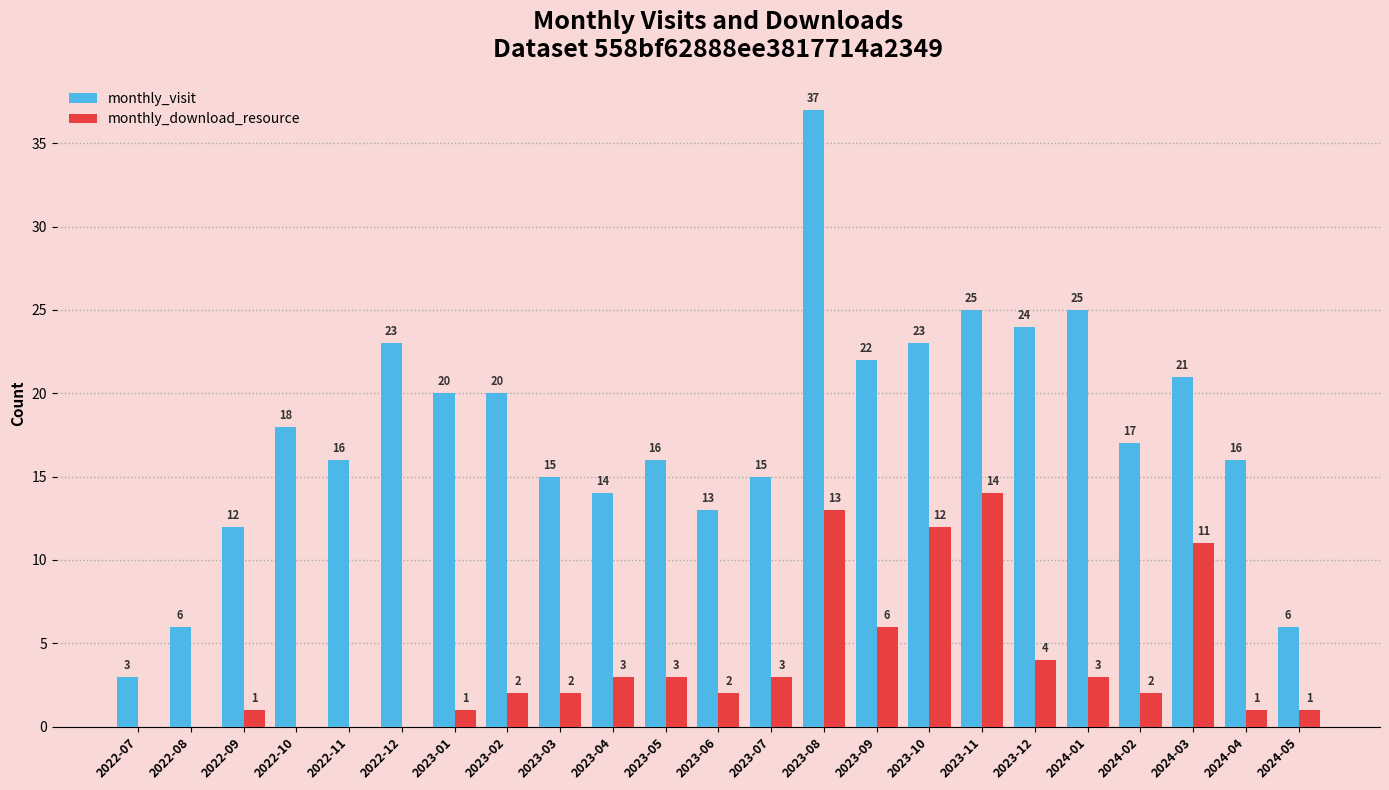

Count the number of data series in this chart.

2